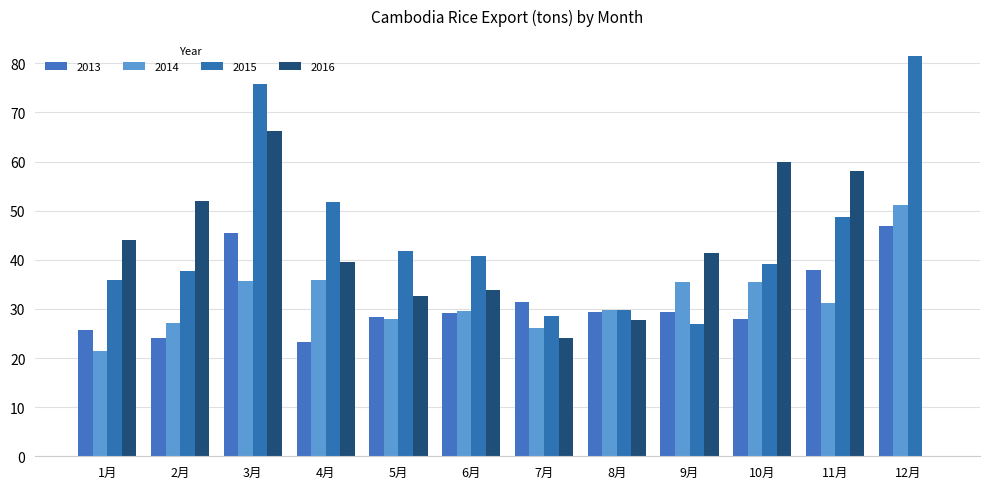

What is the sum of all 2015 values?

538.4